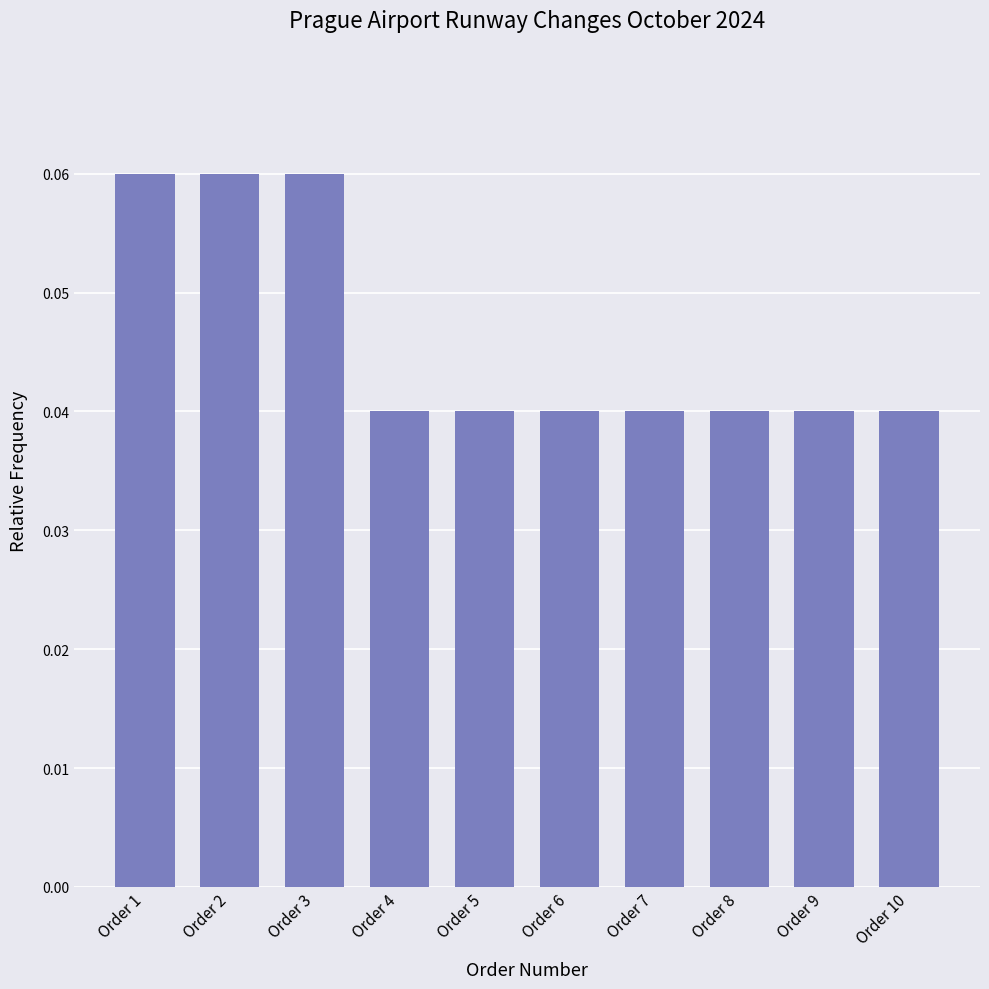

Is it true that the value at Order 3 is 0.0?

False